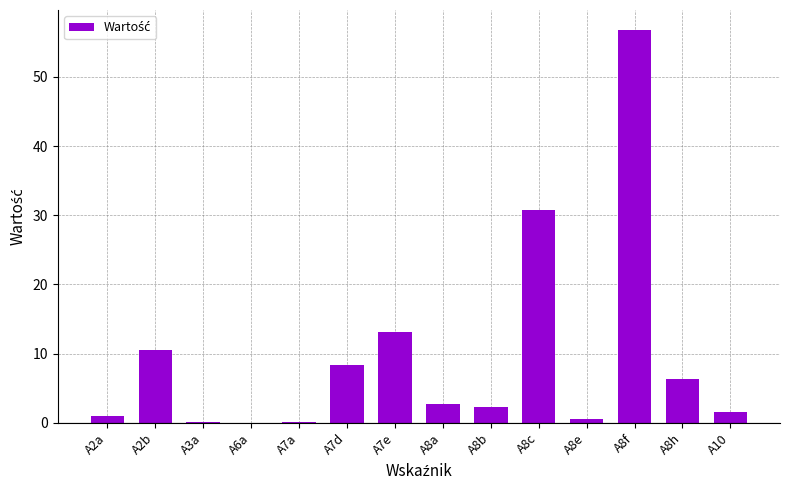

Between A7a and A2b, which is larger?

A2b